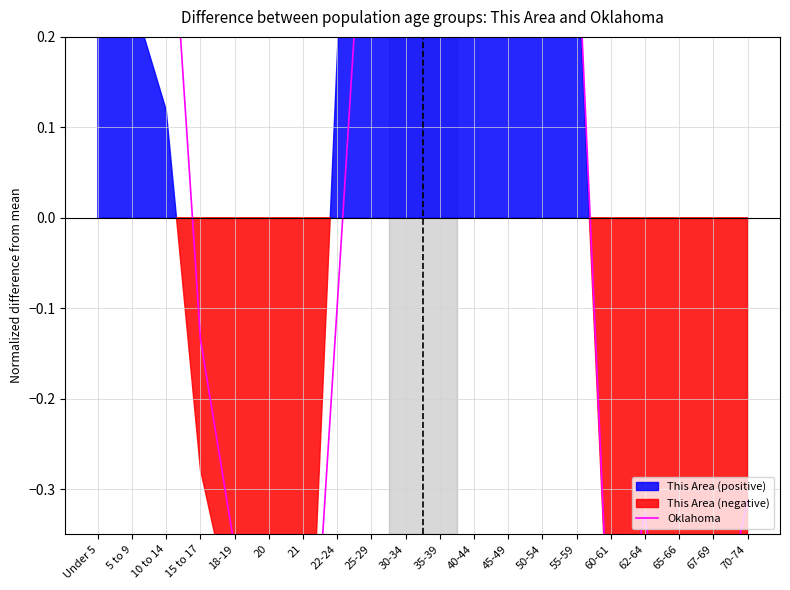

Count the number of categories in the chart.

20